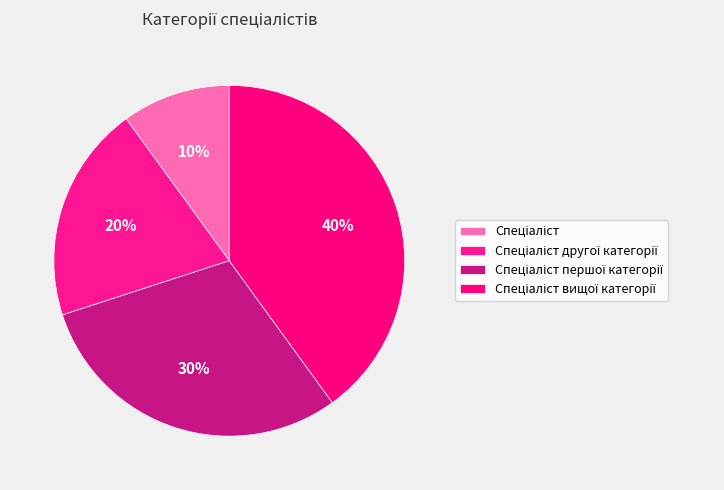

To the nearest percent, what is the difference between the Спеціаліст вищої категорії and Спеціаліст slice percentages?

30%